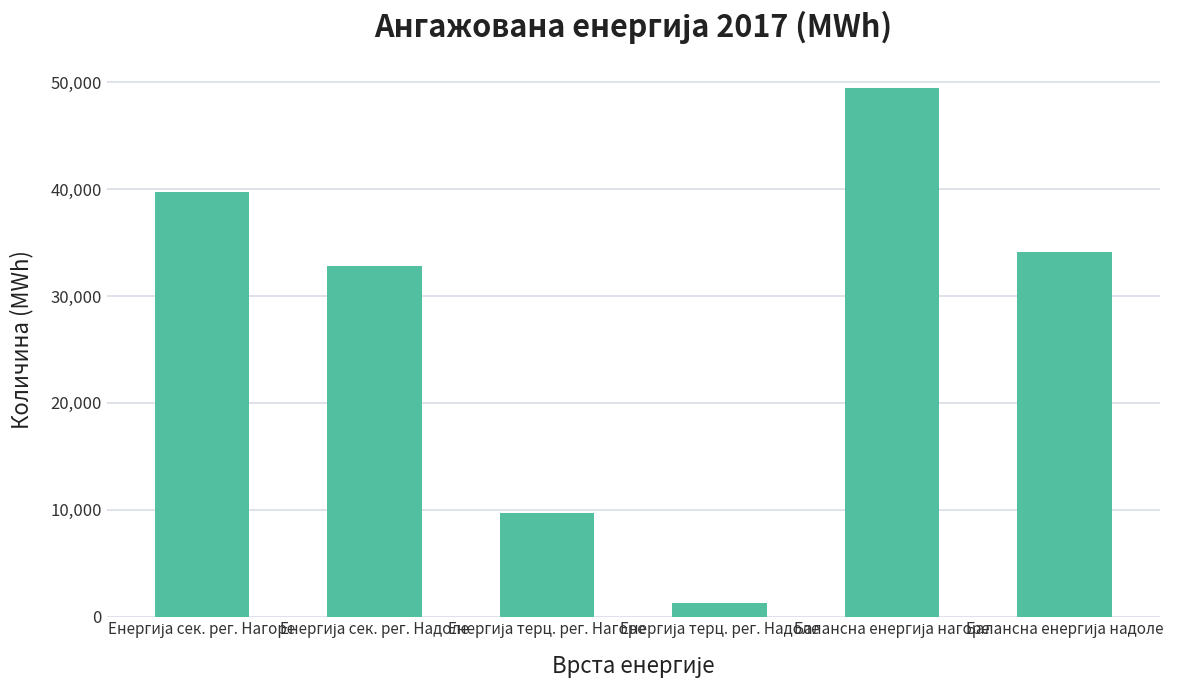

What is the average value?

27849.5